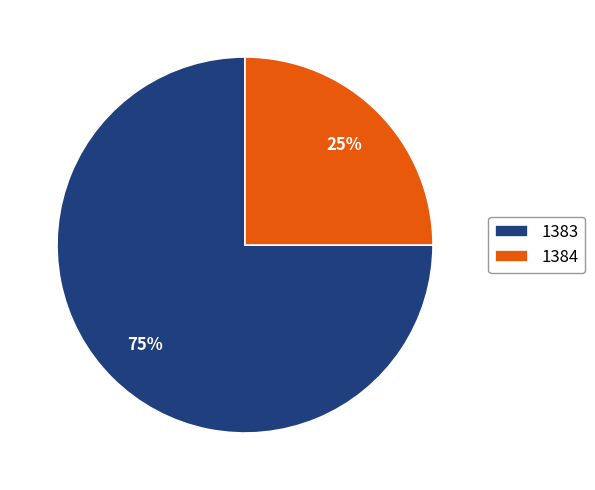

Approximately how many times larger is the value at 1384 compared to 1383?

0.3